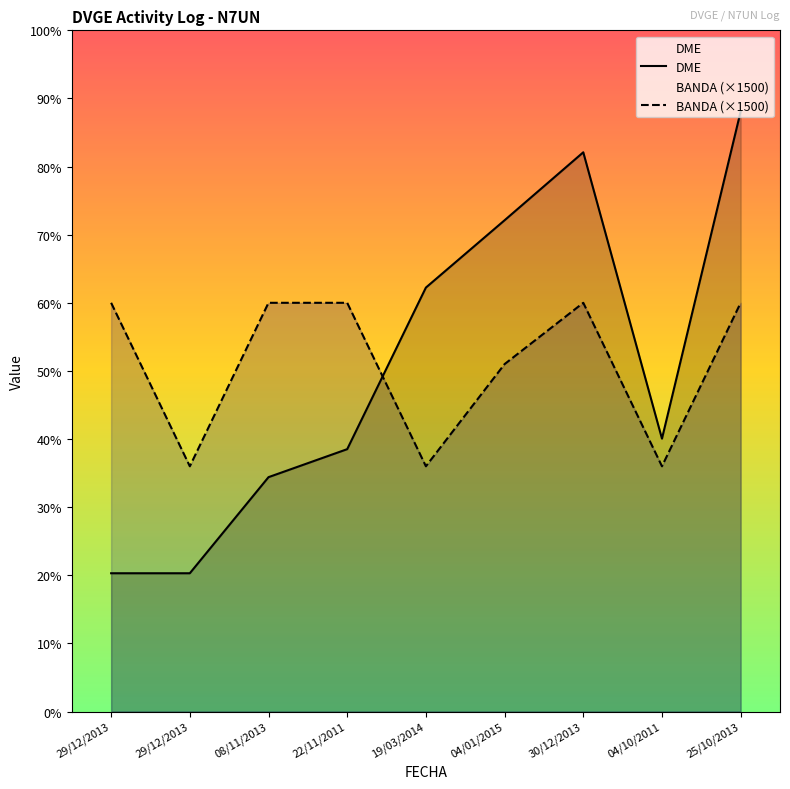

After their last crossing, which series has the higher values: BANDA (×1500) or DME?

DME